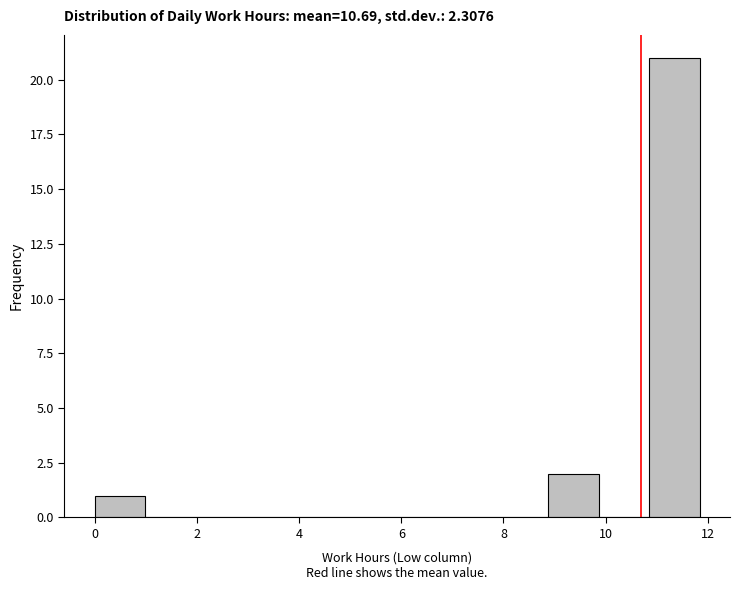

Which range on the x-axis has the tallest bar?

10.8 to 11.8